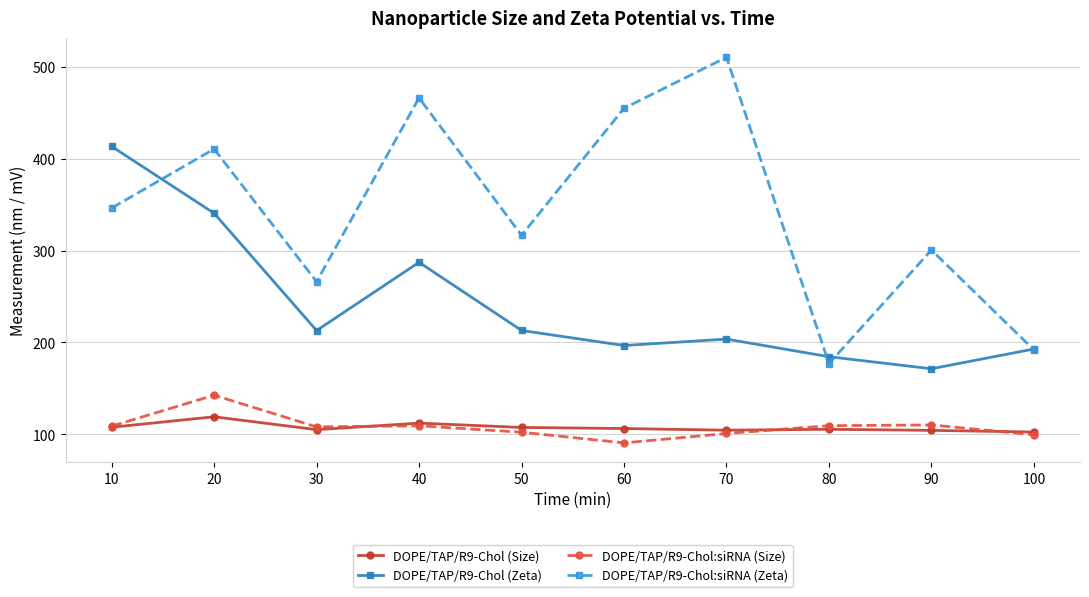

What is the difference between the maximum and second lowest values in the DOPE/TAP/R9-Chol:siRNA (Zeta) series?

318.5